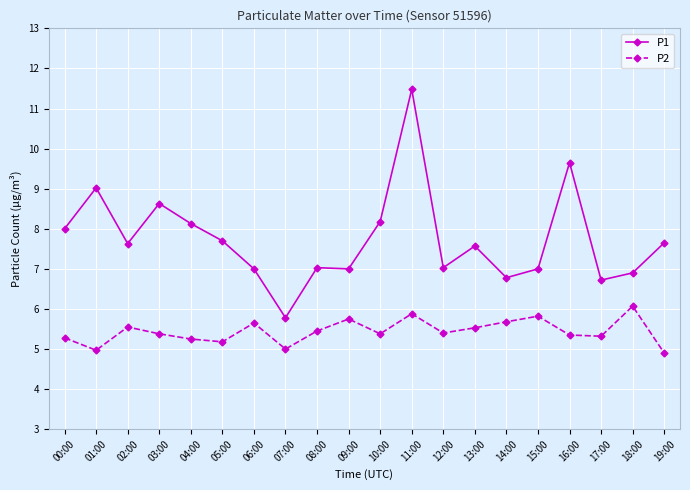

What is the difference between the P1 values at 06:00 and 00:00?

1.0